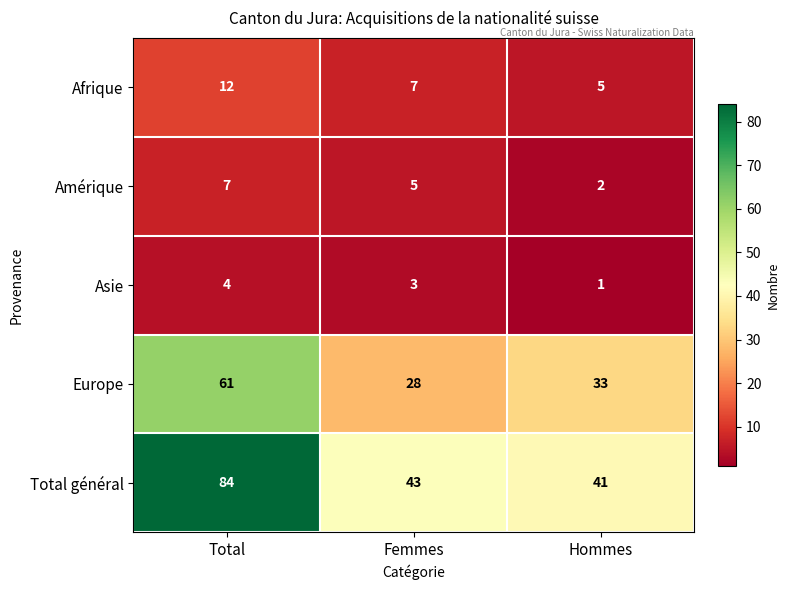

Which label corresponds to the largest value in the chart?

Total